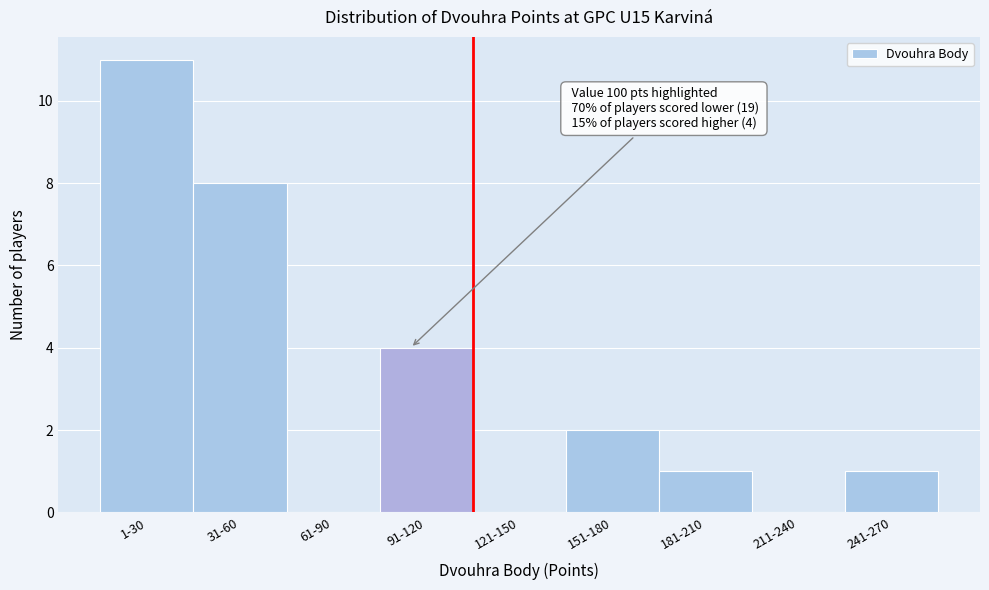

Reading left to right, extract all data points from this chart.

1-30=11	31-60=8	61-90=0	91-120=4	121-150=0	151-180=2	181-210=1	211-240=0	241-270=1